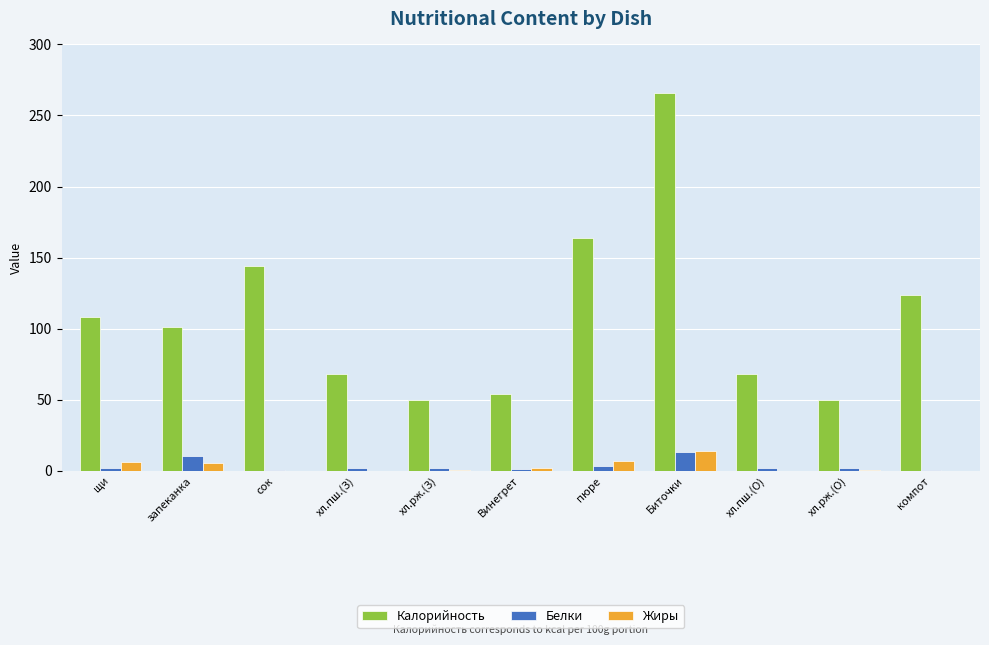

Which series changed the most between сок and Биточки?

Калорийность